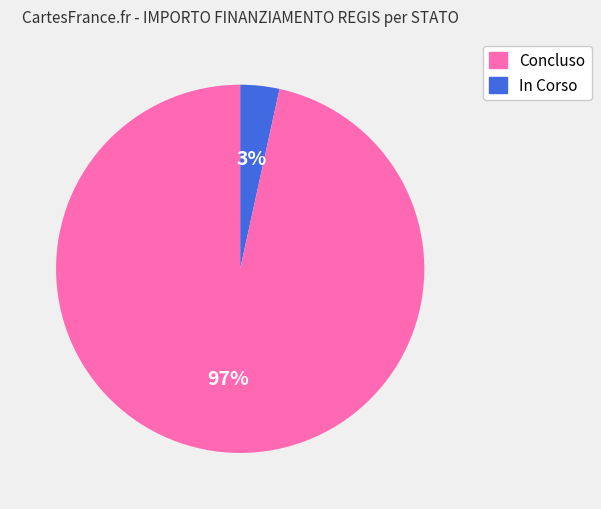

Is there a majority slice in this chart?

Yes